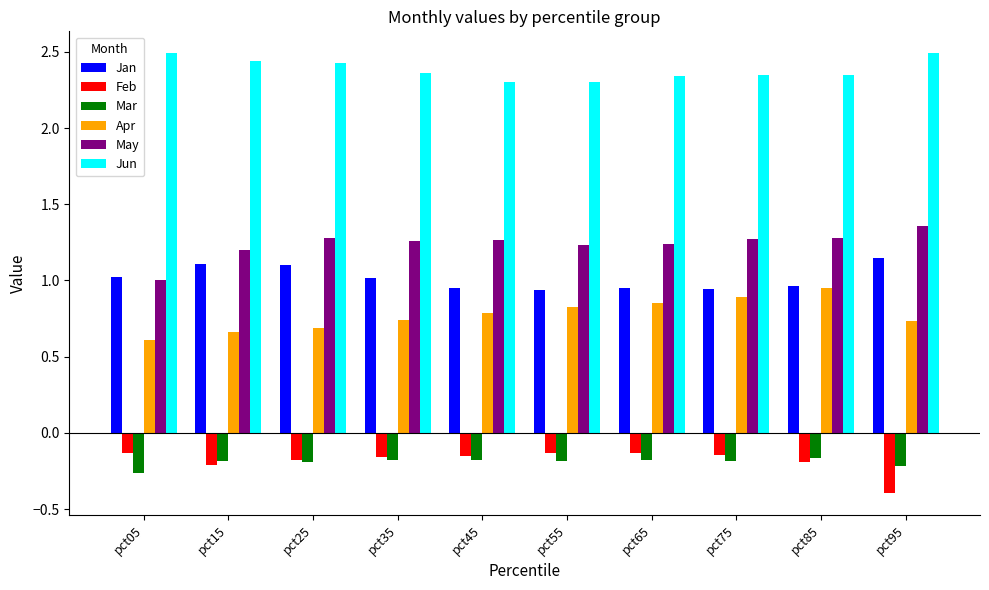

Where does the Jan series first go above 1?

pct05